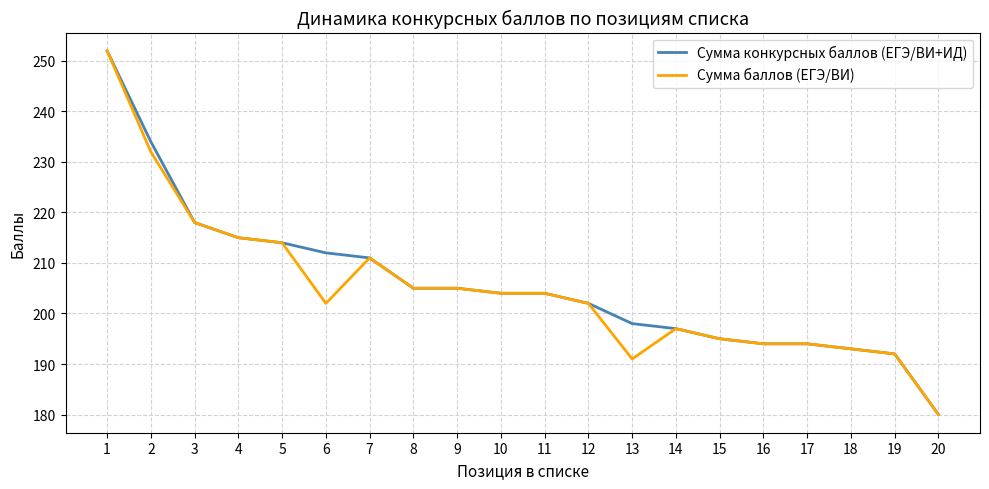

What is the difference between the maximum and minimum values in the Сумма конкурсных баллов (ЕГЭ/ВИ+ИД) series?

72